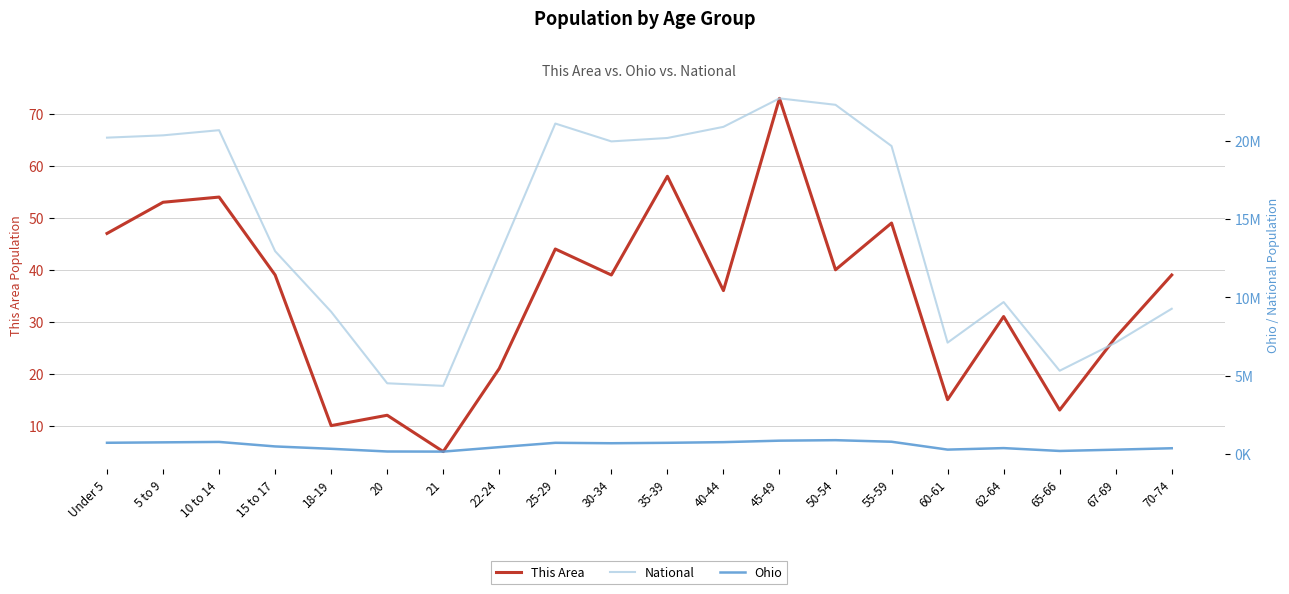

At 50-54, list the series in order from smallest to largest.

This Area, Ohio, National